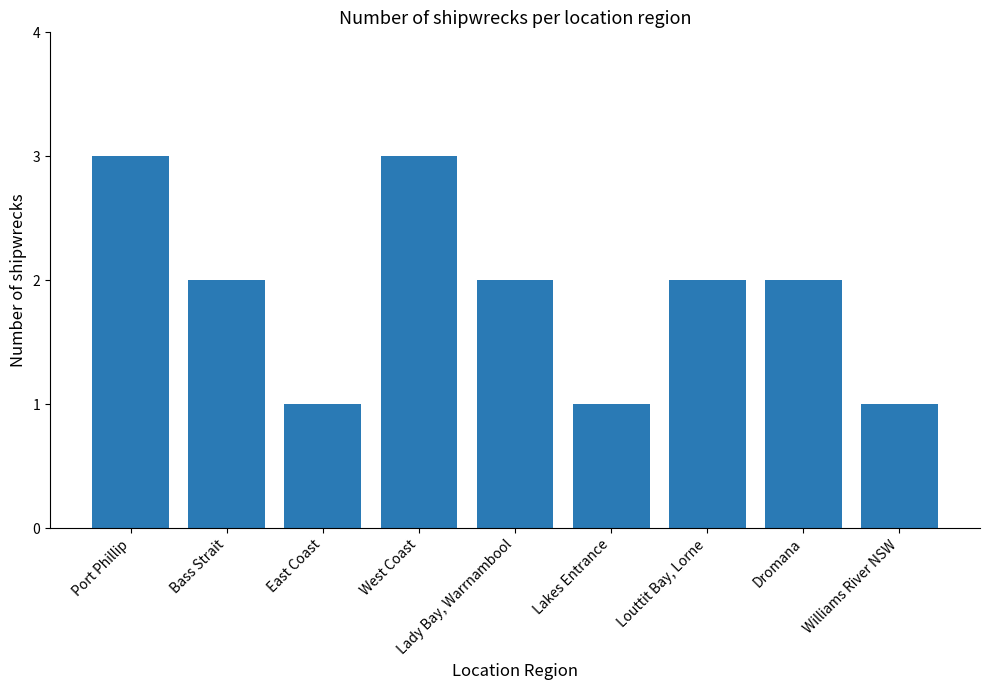

The chart shows a value of 2 at Louttit Bay, Lorne. True or false?

True